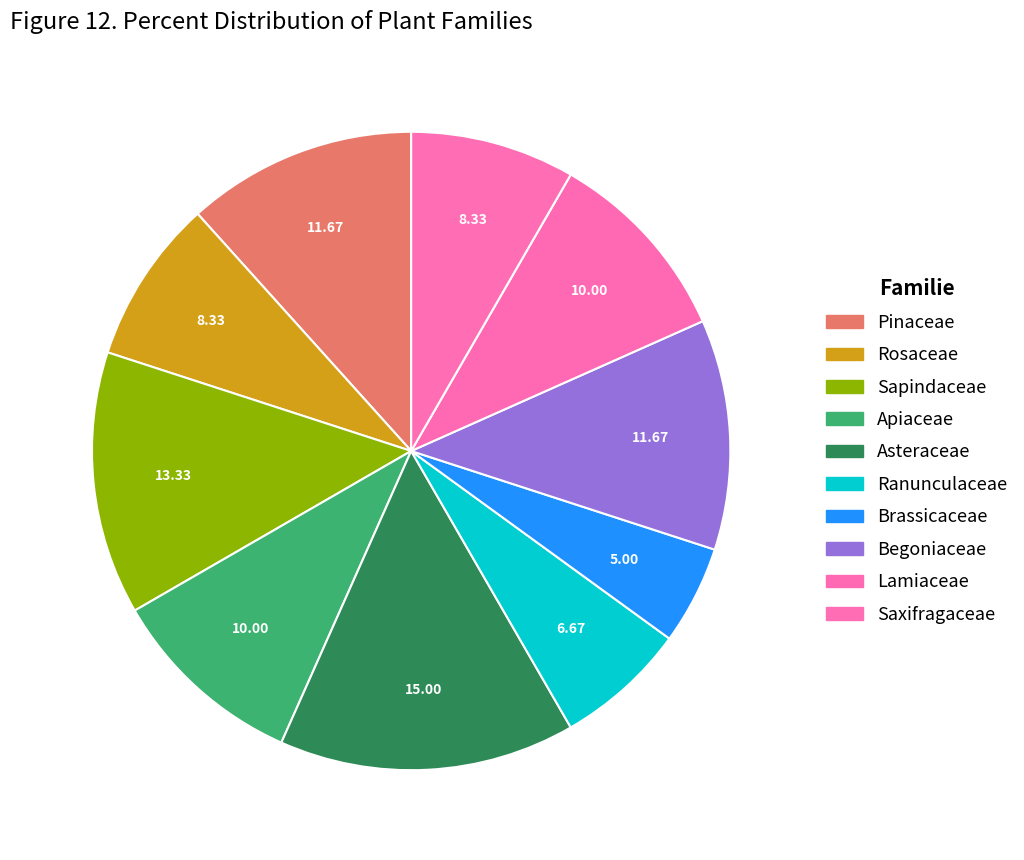

The Saxifragaceae slice represents 8% of the pie. True or false?

True